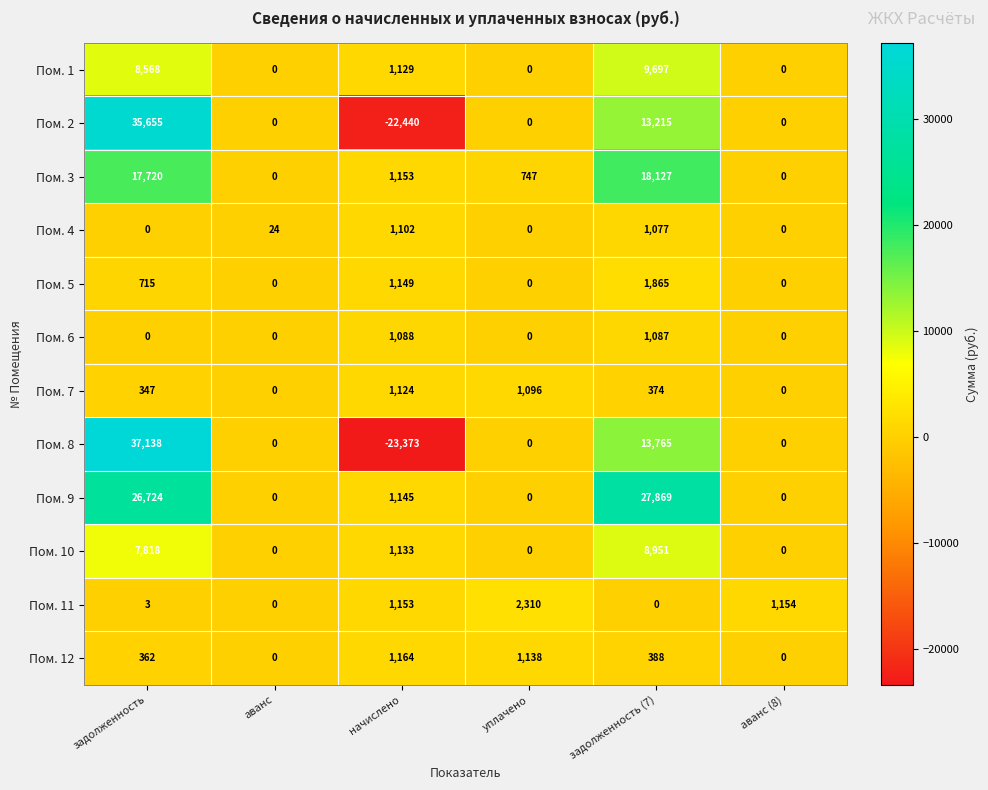

Is the value of Пом. 1 at начислено greater than the value of Пом. 11 at задолженность?

Yes